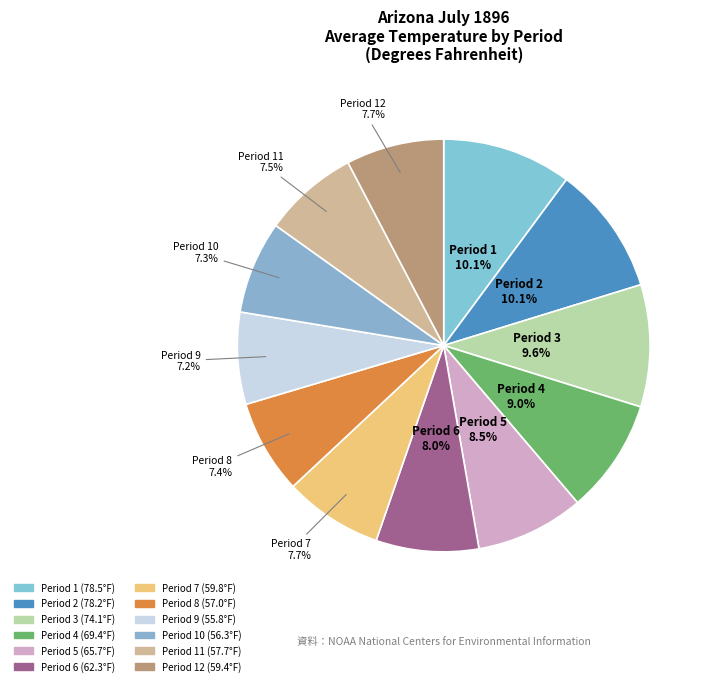

Rank the categories by value from lowest to highest.

Period 9, Period 10, Period 8, Period 11, Period 12, Period 7, Period 6, Period 5, Period 4, Period 3, Period 2, Period 1